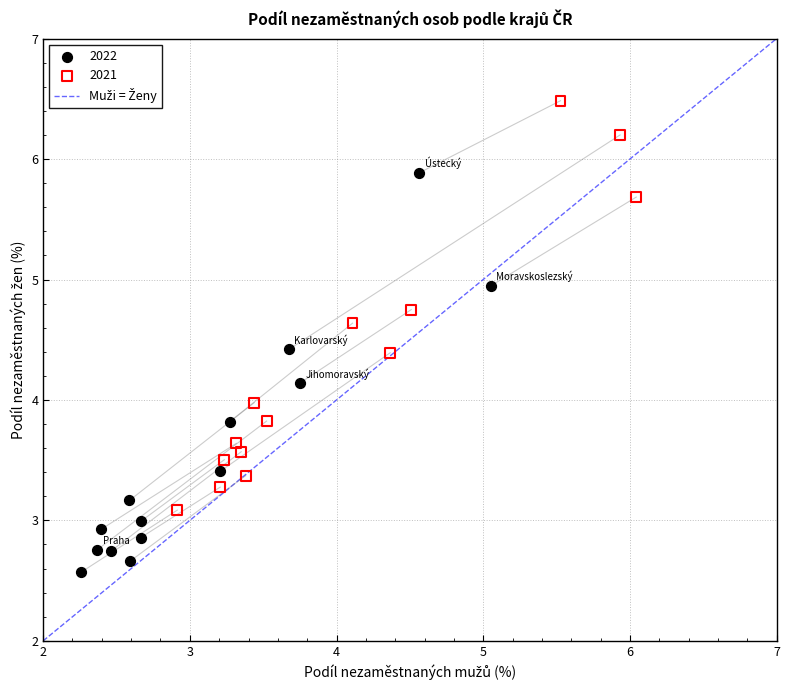

Which series reaches the maximum Y coordinate?

2021